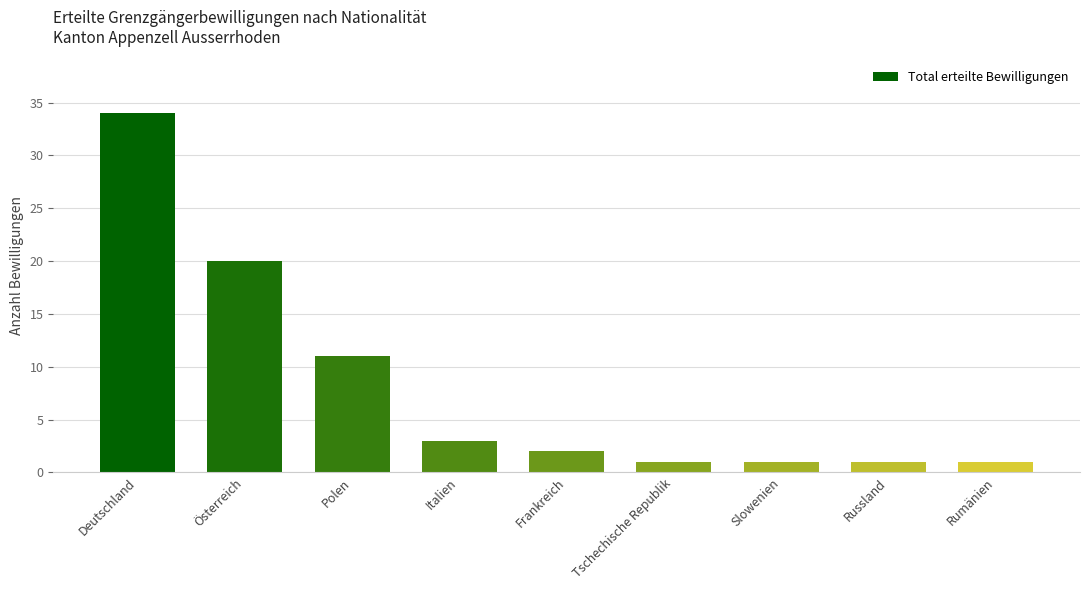

What is the label of the 8th bar from the left?

Russland